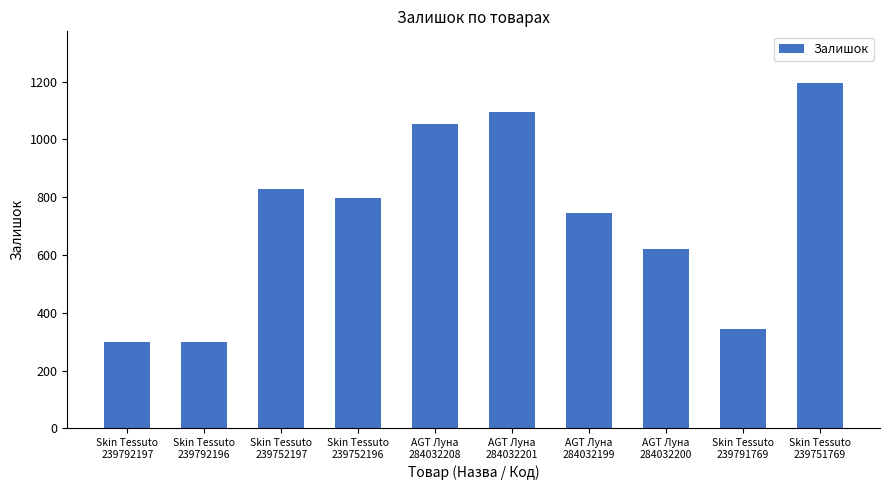

What is the value of the 9th bar from the left?

344